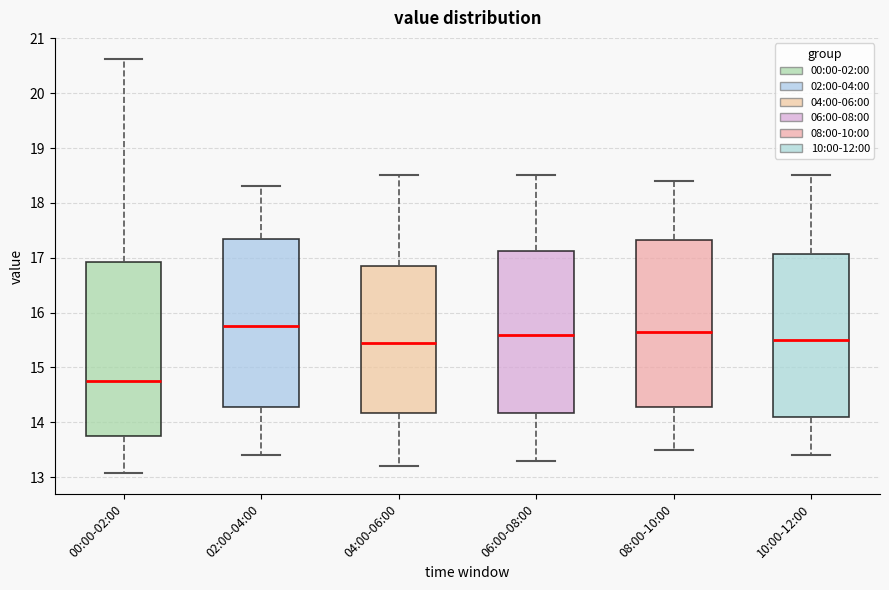

Reading left to right, read every box against the y-axis: the position of its median line, the range the box covers, and the ends of its whiskers. The values are not printed on the chart, so give them approximately, as read against the axis.

00:00-02:00: median 14.8, box 13.7 to 16.9, whiskers 13.1 to 20.6
02:00-04:00: median 15.8, box 14.3 to 17.4, whiskers 13.4 to 18.3
04:00-06:00: median 15.5, box 14.2 to 16.9, whiskers 13.2 to 18.5
06:00-08:00: median 15.6, box 14.2 to 17.1, whiskers 13.3 to 18.5
08:00-10:00: median 15.7, box 14.3 to 17.3, whiskers 13.5 to 18.4
10:00-12:00: median 15.5, box 14.1 to 17.1, whiskers 13.4 to 18.5